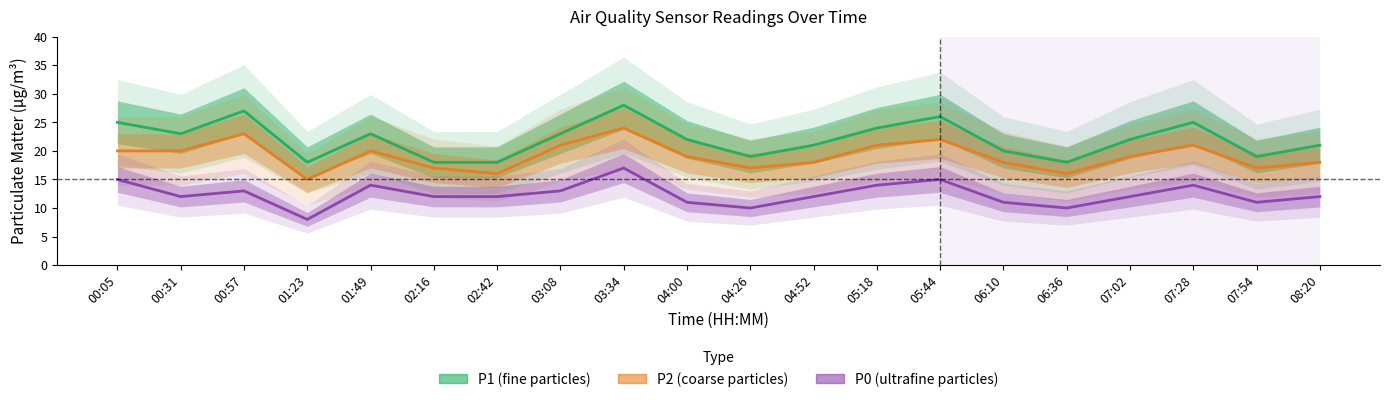

True or false: P1 and P2 cross at least once.

False